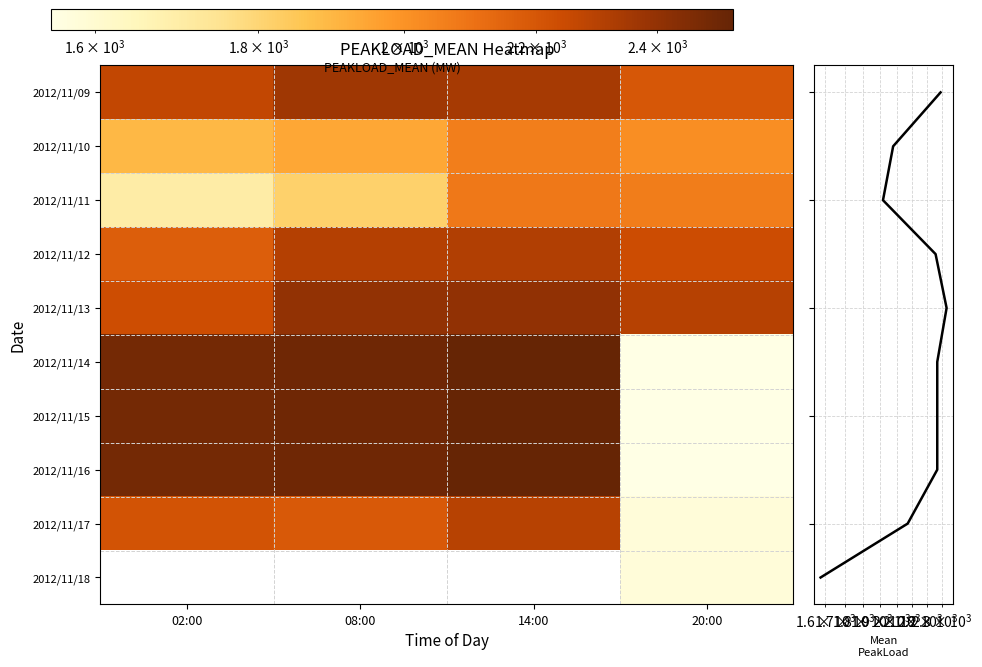

What is the sum of the 2012/11/11 values at 14:00 and 02:00?

3786